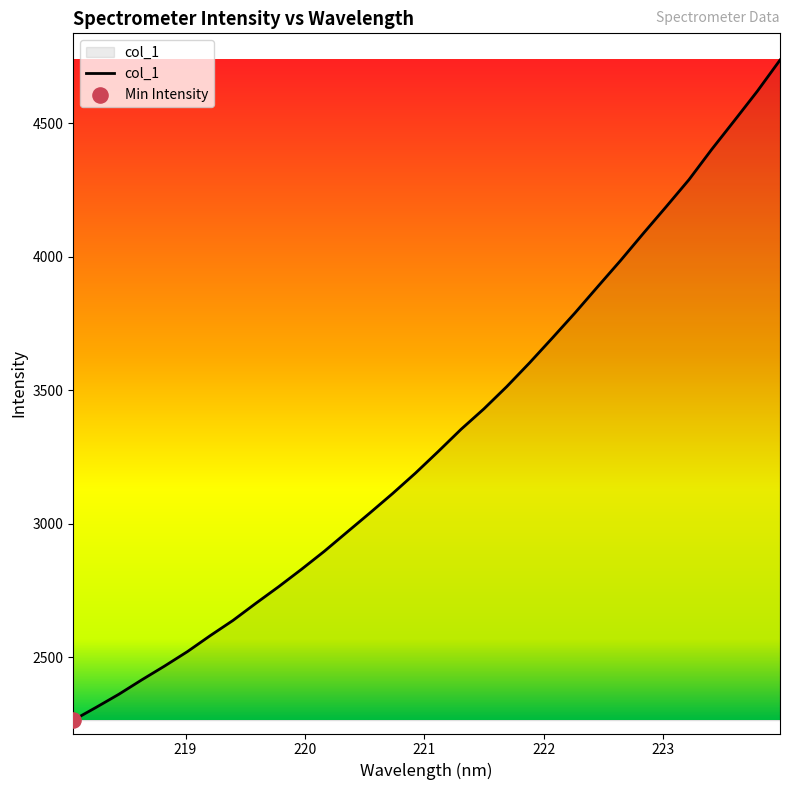

What is the difference between the maximum and minimum values?

2471.0